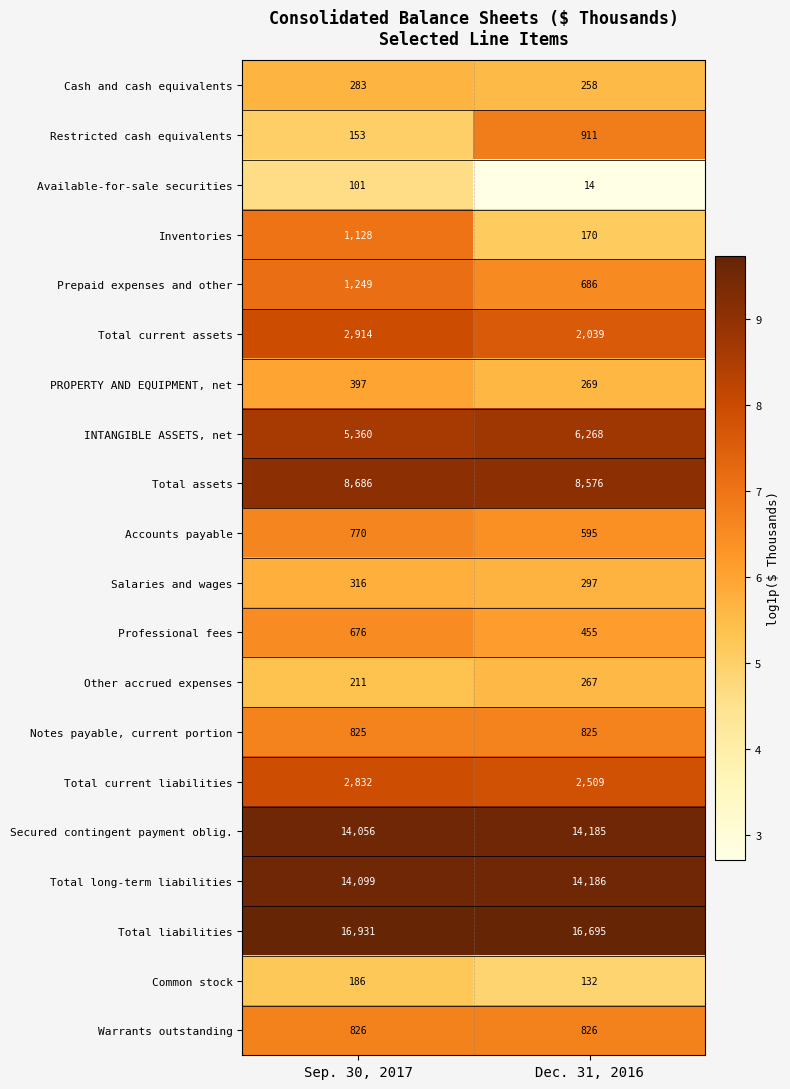

The value of Accounts payable at Sep. 30, 2017 is 770. True or false?

True